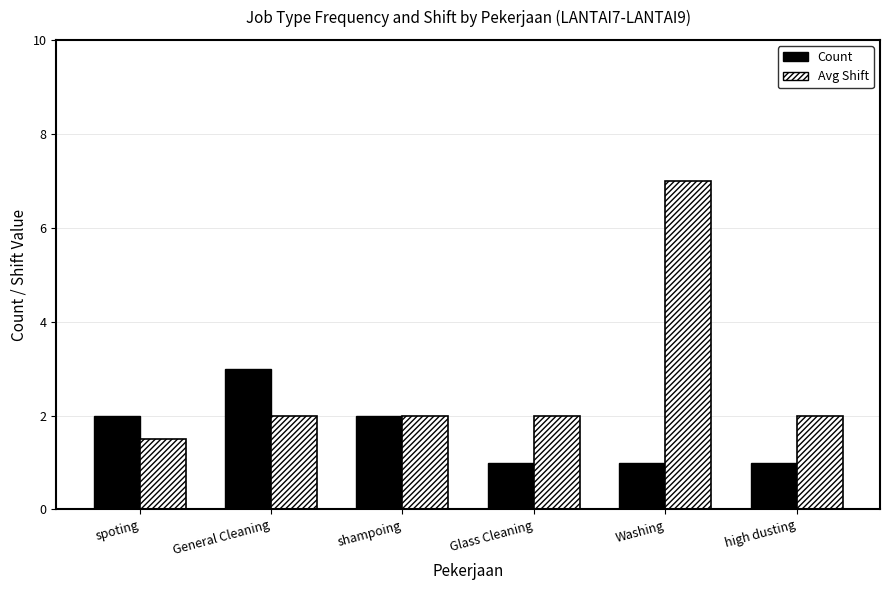

Rank the series by their average value, from lowest to highest.

Count, Avg Shift